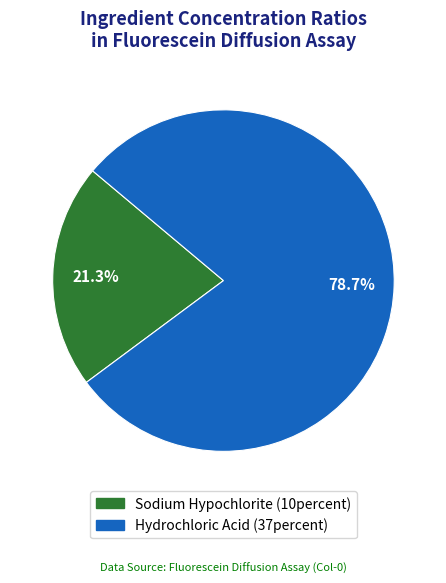

Is there any slice that represents more than half of the pie?

Yes